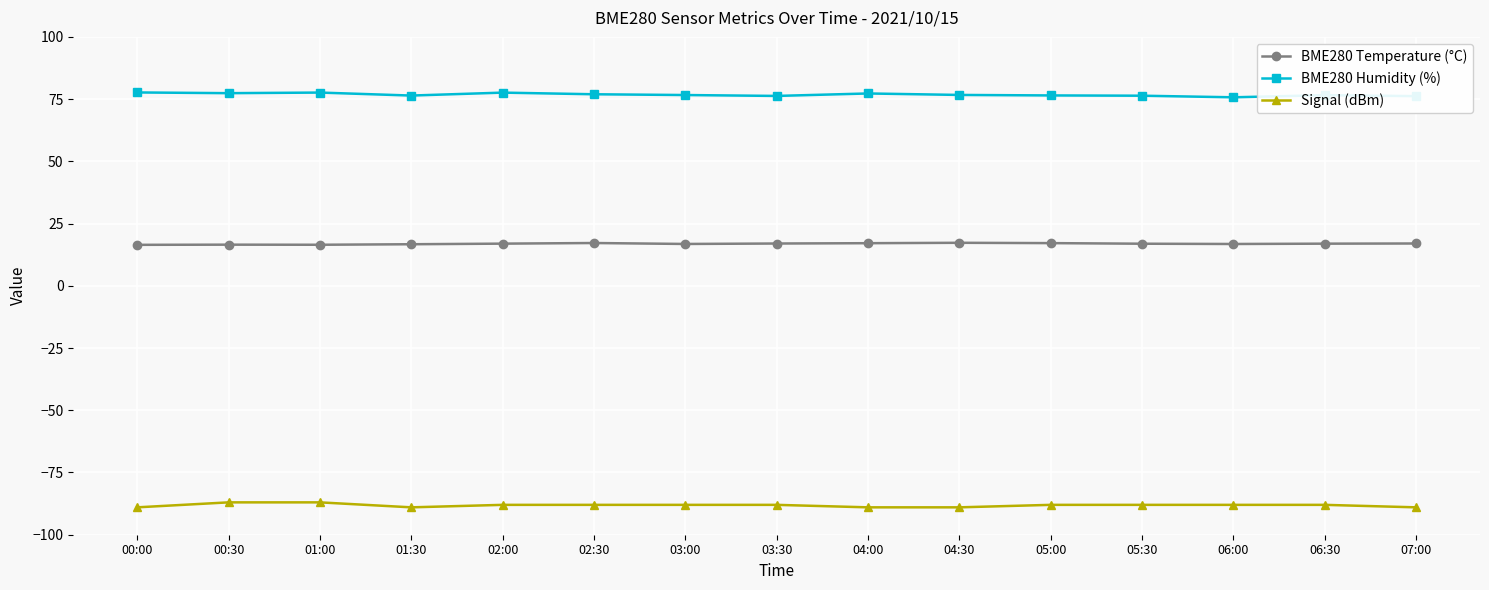

What is the smallest value displayed?

-89.0